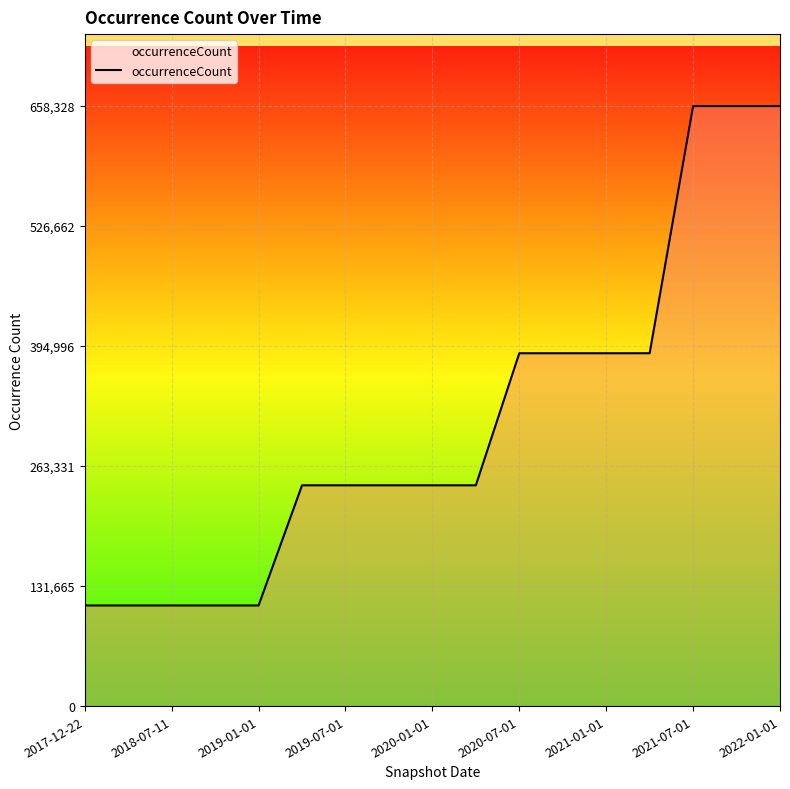

What is the maximum value shown in the chart?

658328